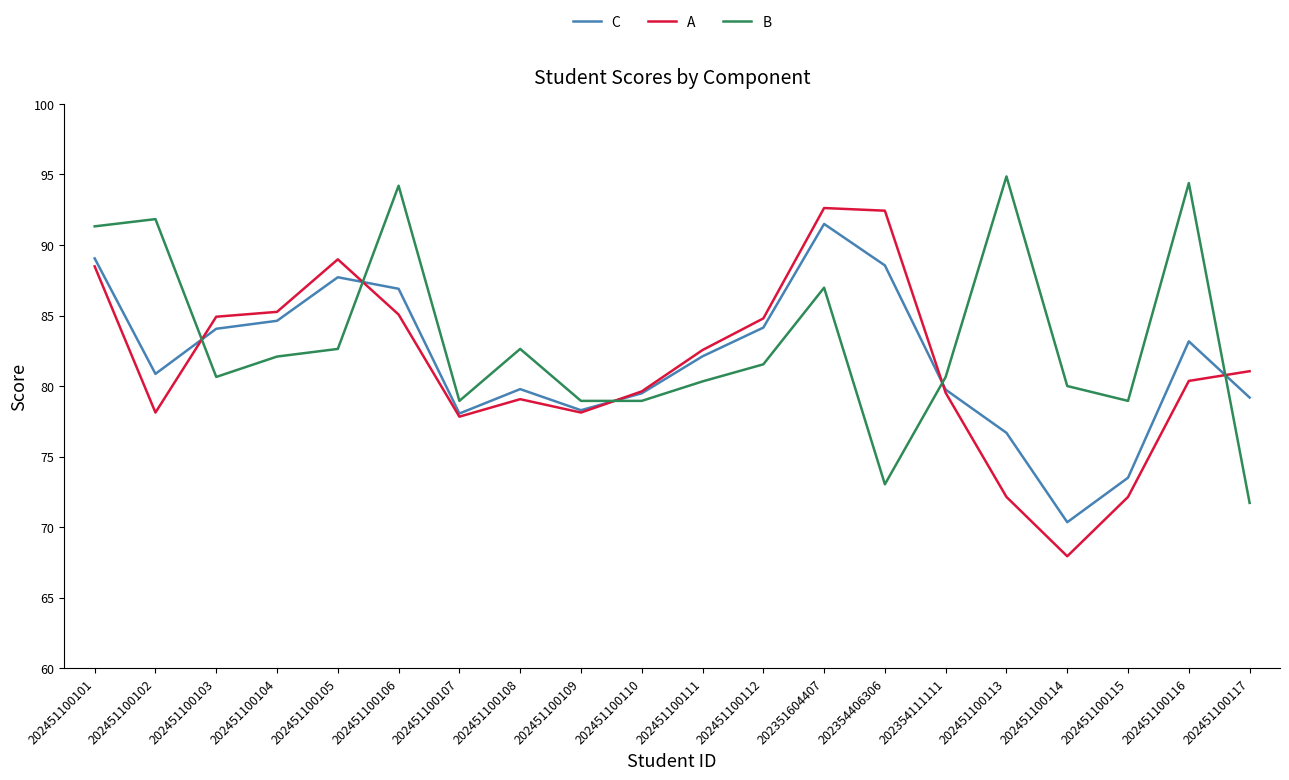

What is the difference between the highest and lowest values at 202451100105?

6.4